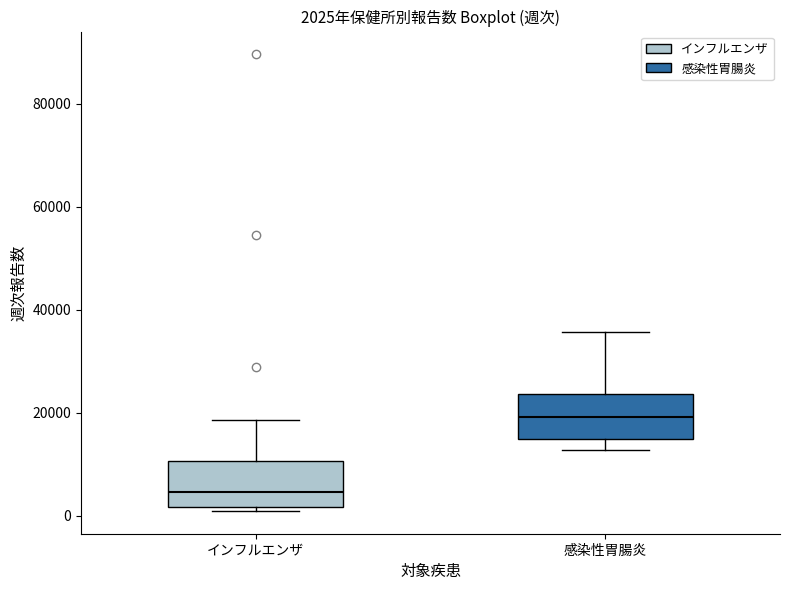

Which box's median line is the highest?

感染性胃腸炎